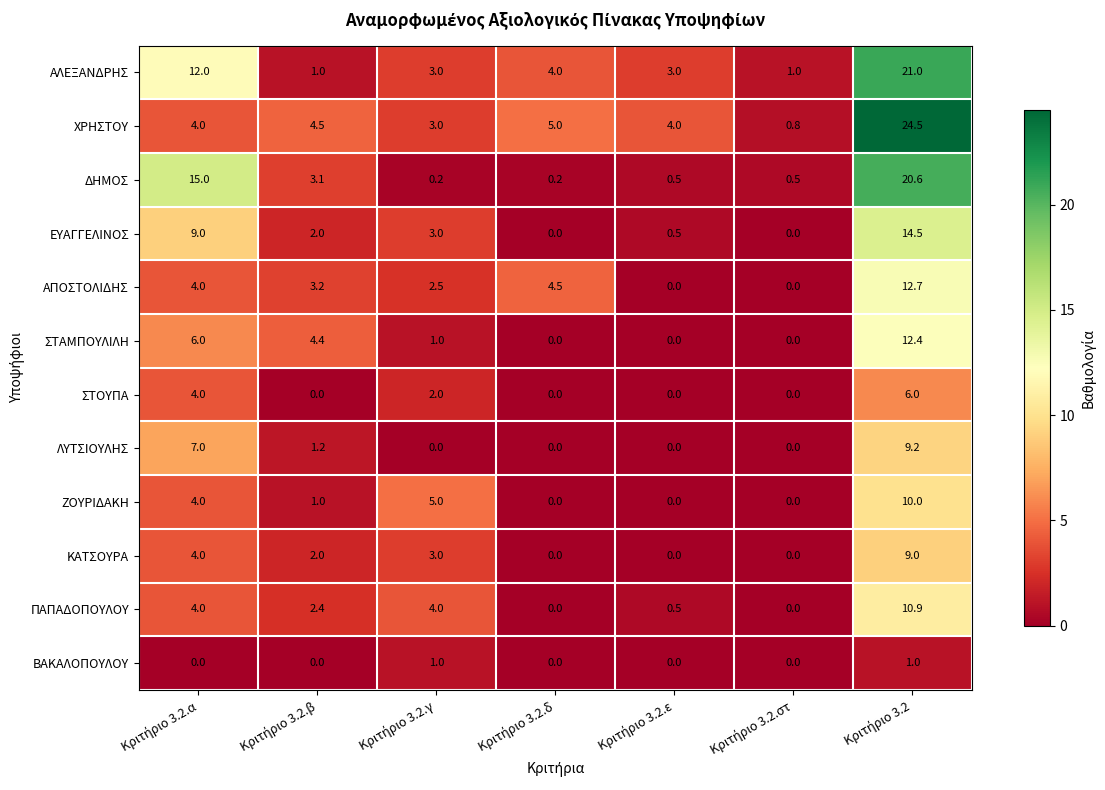

Which series has the largest range (max minus min)?

ΧΡΗΣΤΟΥ